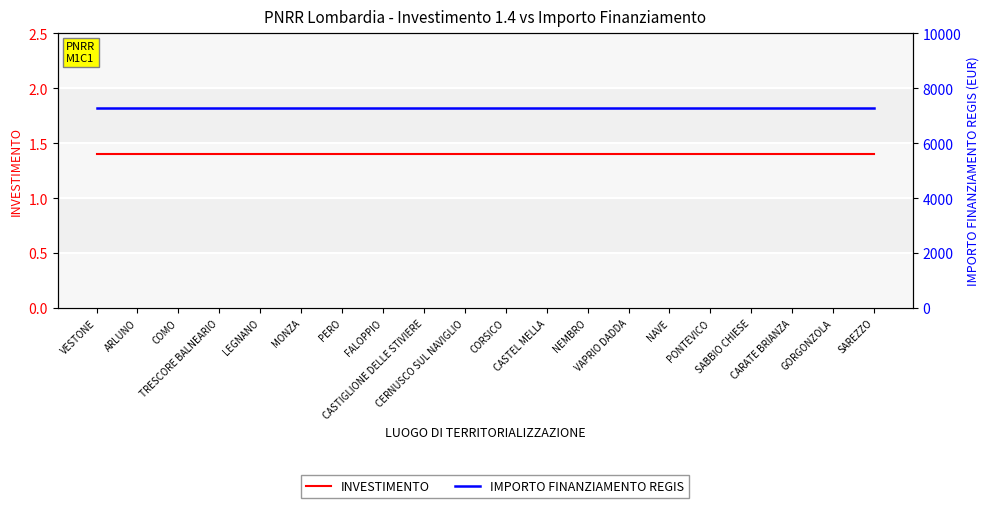

At FALOPPIO, list the series in order from smallest to largest.

INVESTIMENTO, IMPORTO FINANZIAMENTO REGIS